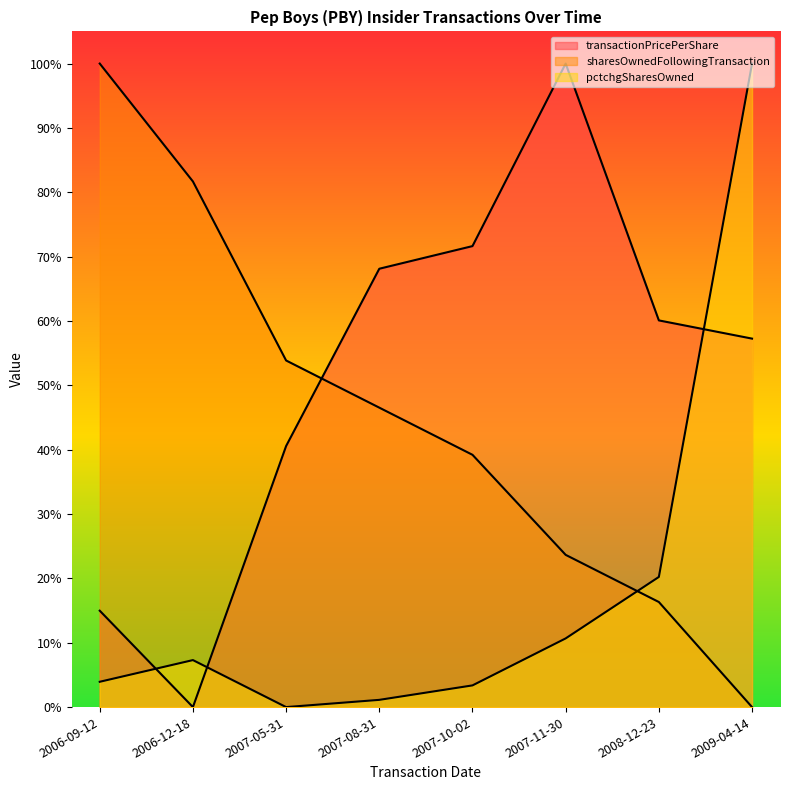

What is the maximum value for transactionPricePerShare?

1.0